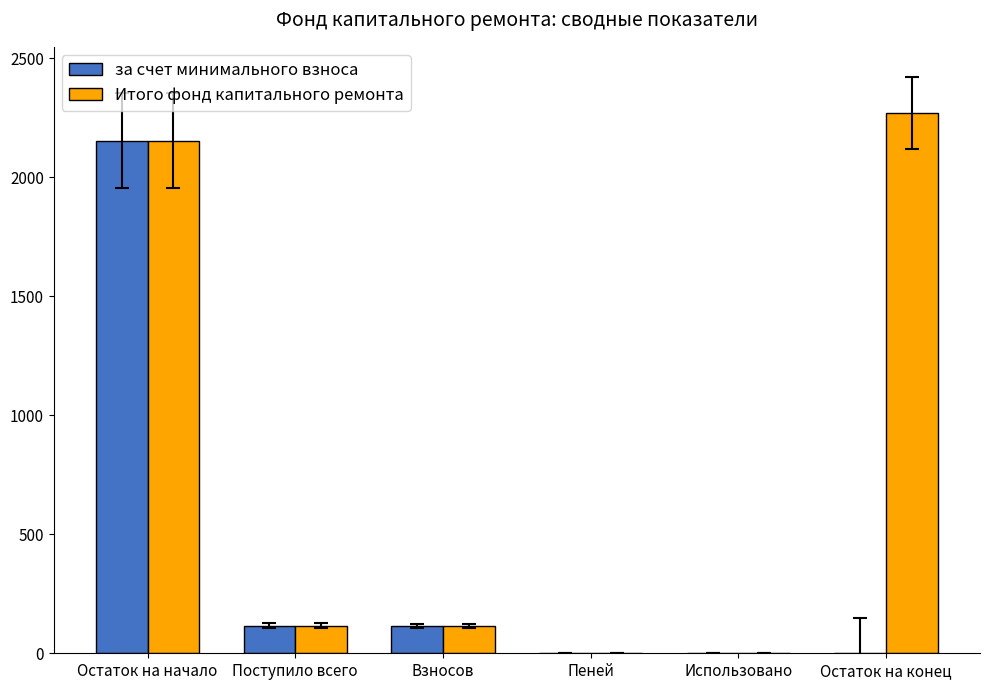

How many distinct data groups are displayed?

2